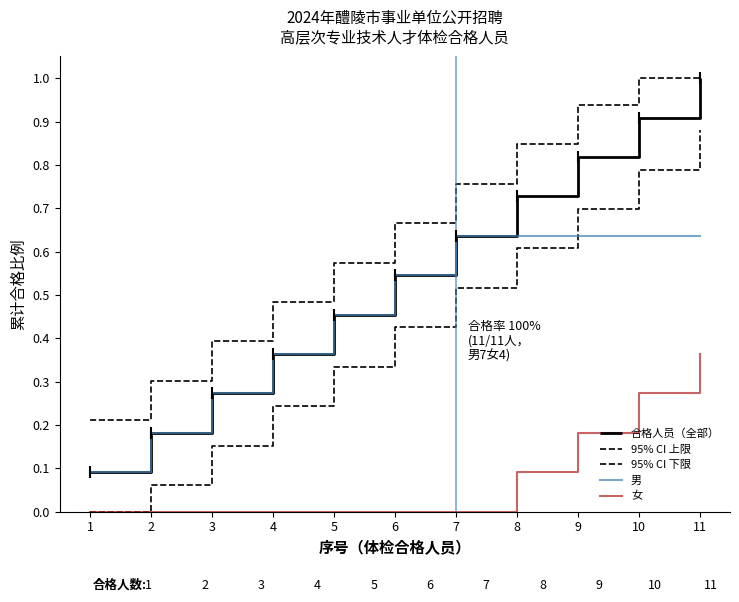

Is this an area chart (filled region under the line)?

No